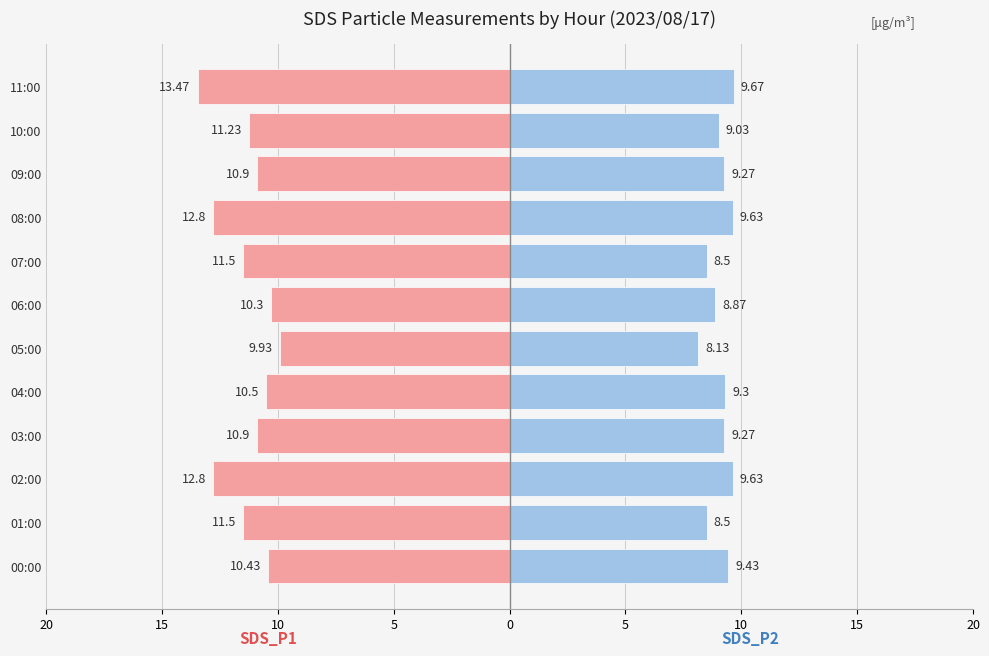

Are the bars horizontal?

Yes